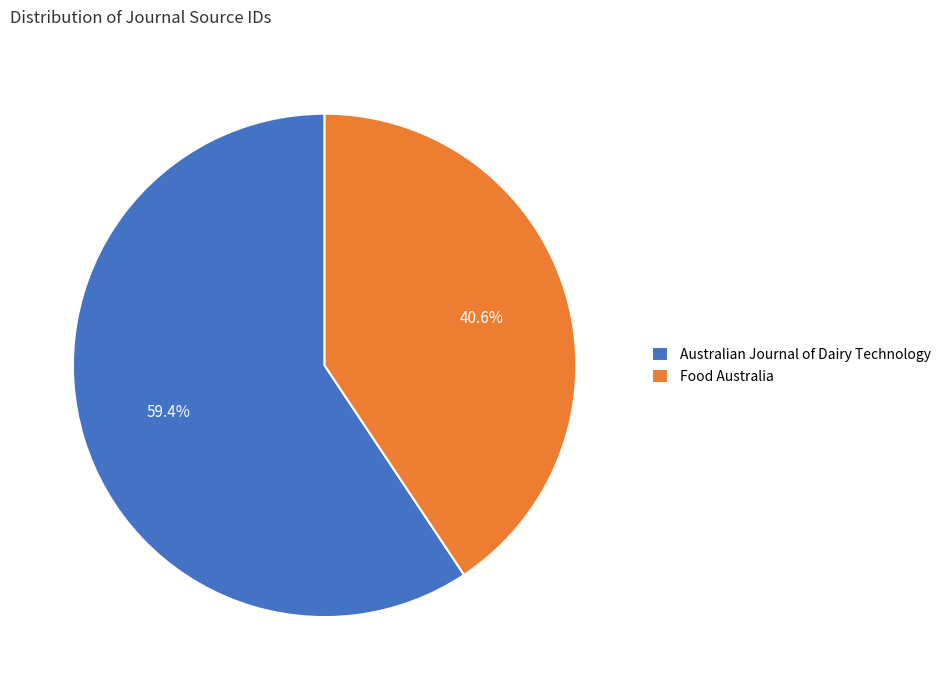

What is the total percentage of Food Australia and Australian Journal of Dairy Technology?

100.0%